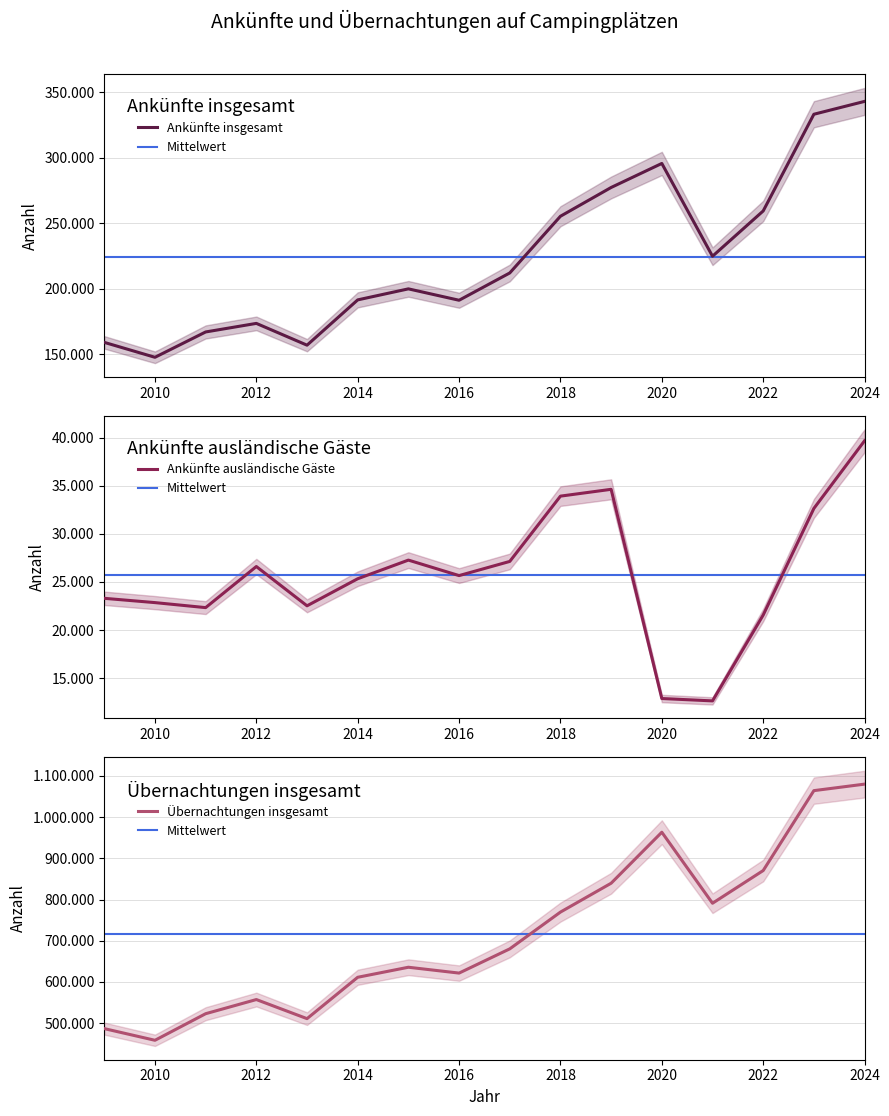

Is the value of Übernachtungen insgesamt at 2024 greater than the value of Ankünfte ausländische Gäste at 2019?

Yes